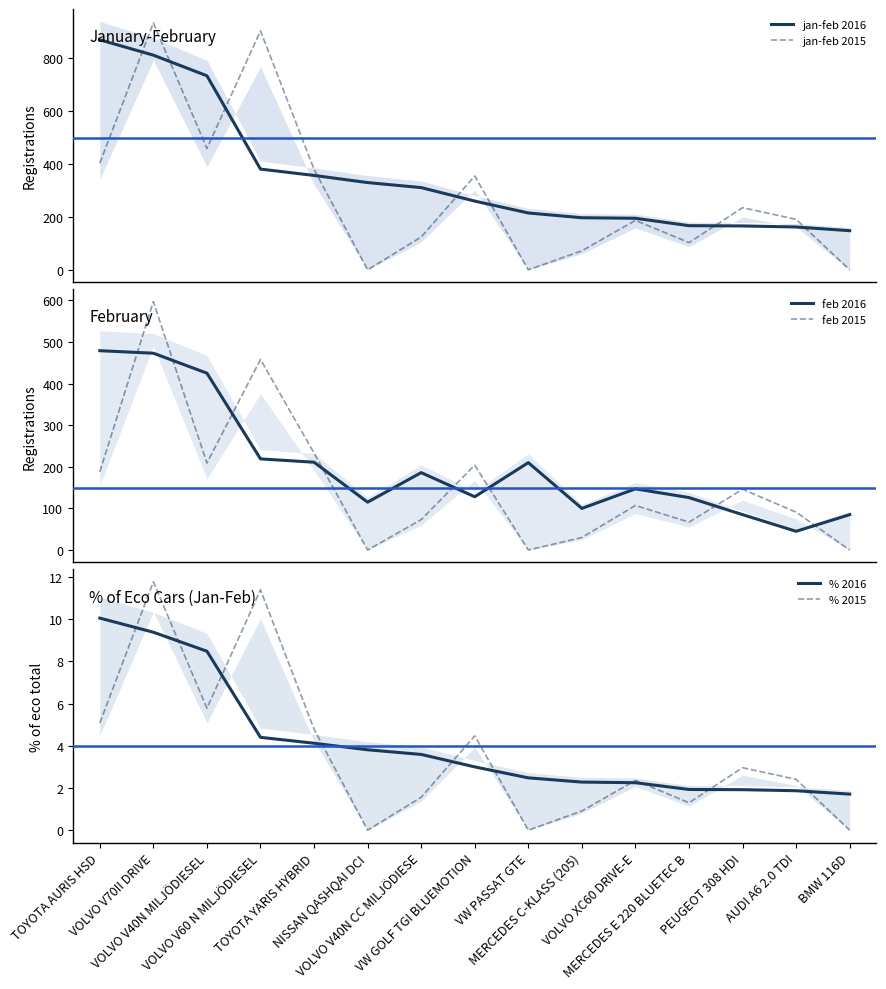

Is the value of jan-feb 2015 at MERCEDES C-KLASS (205) greater than the value of feb 2016 at BMW 116D?

No